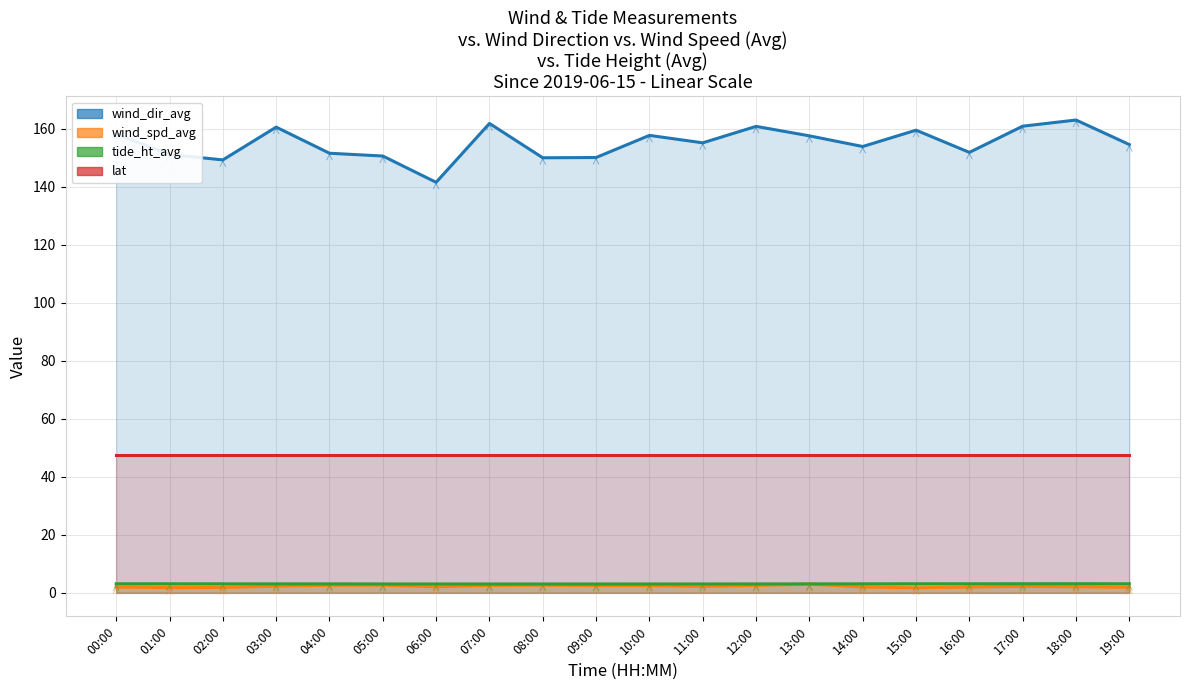

True or false: wind_dir_avg and lat intersect in this chart.

False